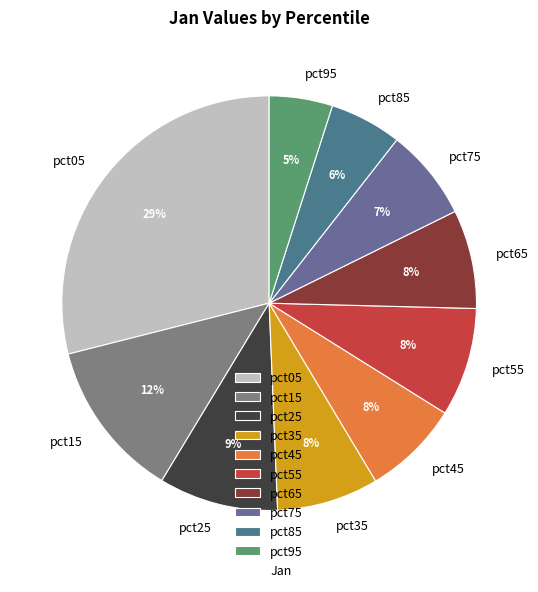

Count the number of slices in the pie.

10